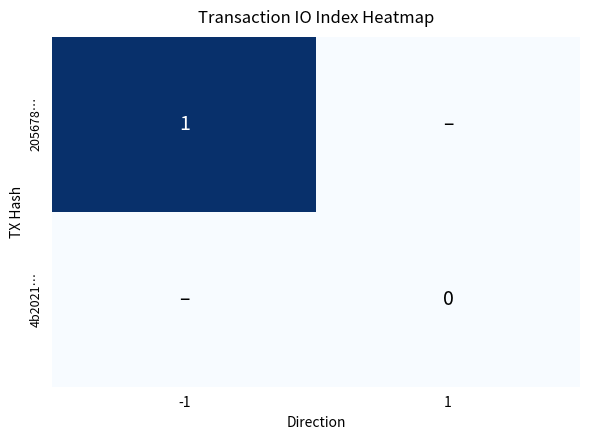

Is it true that 205678… equals 1 at -1?

True